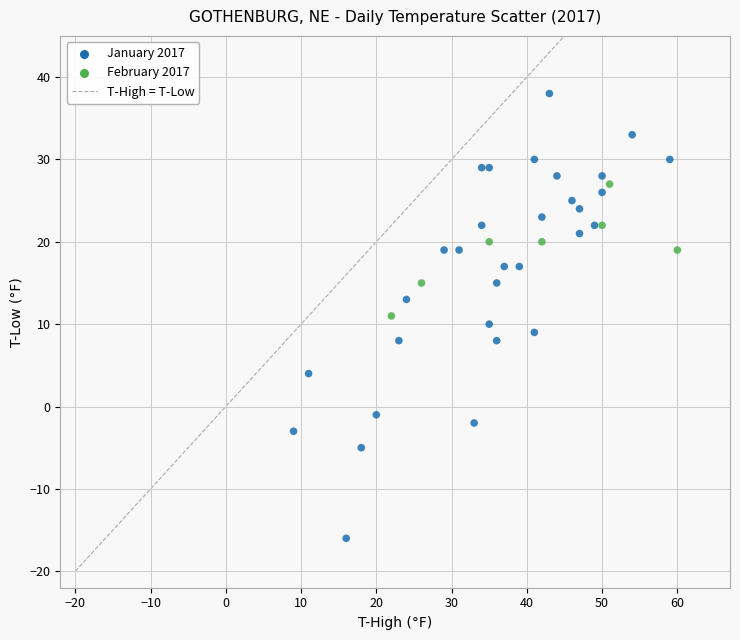

What is the range of Y values (max minus min)?

54